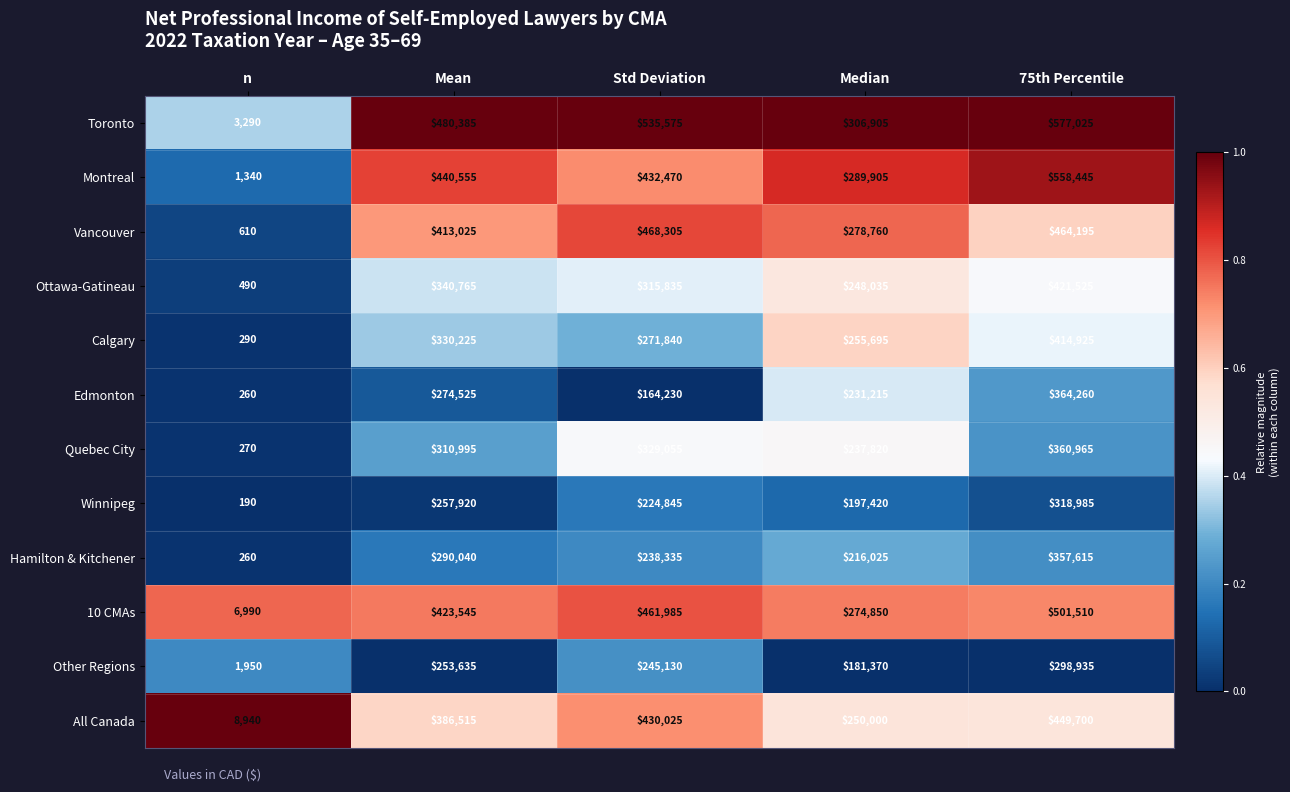

Where is Hamilton & Kitchener nearest to the value 178937?

Median